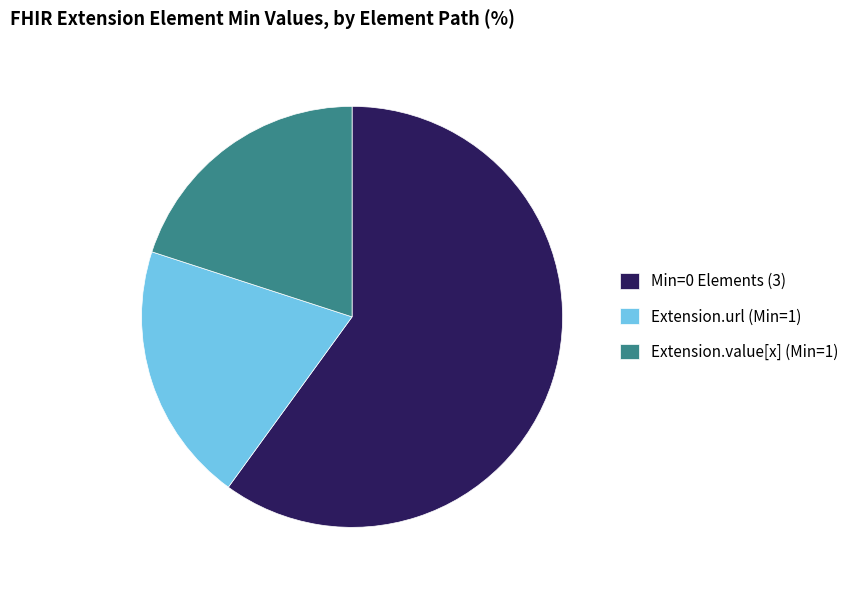

Which slice is the largest?

Min=0 Elements (3)